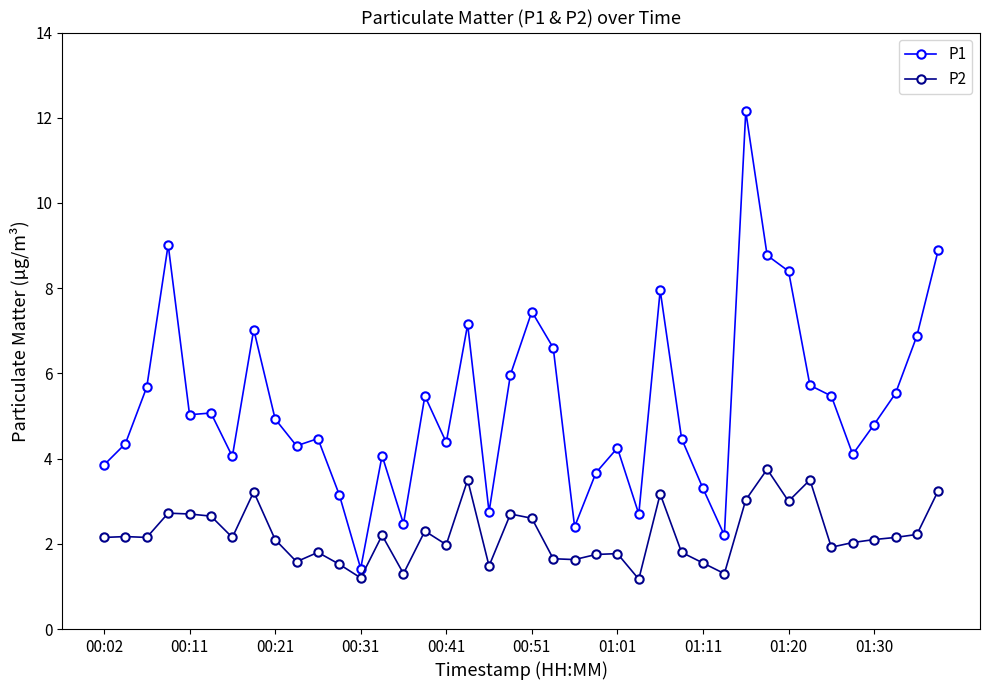

What is the sum of all P1 values?

210.3